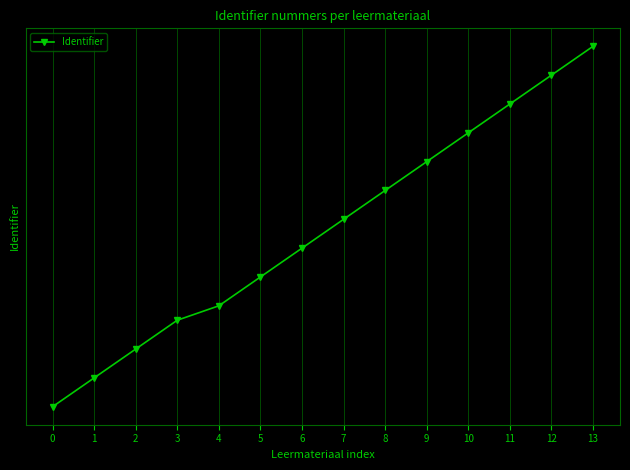

Where is the data nearest to the value 4426382?

6